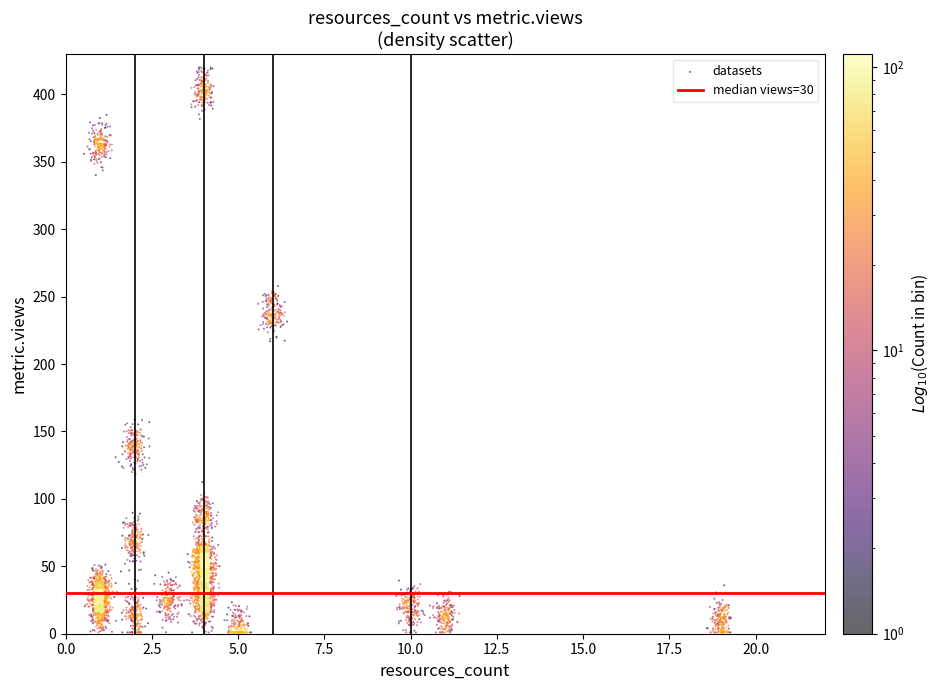

What is the range of X values (max minus min)?

18.8